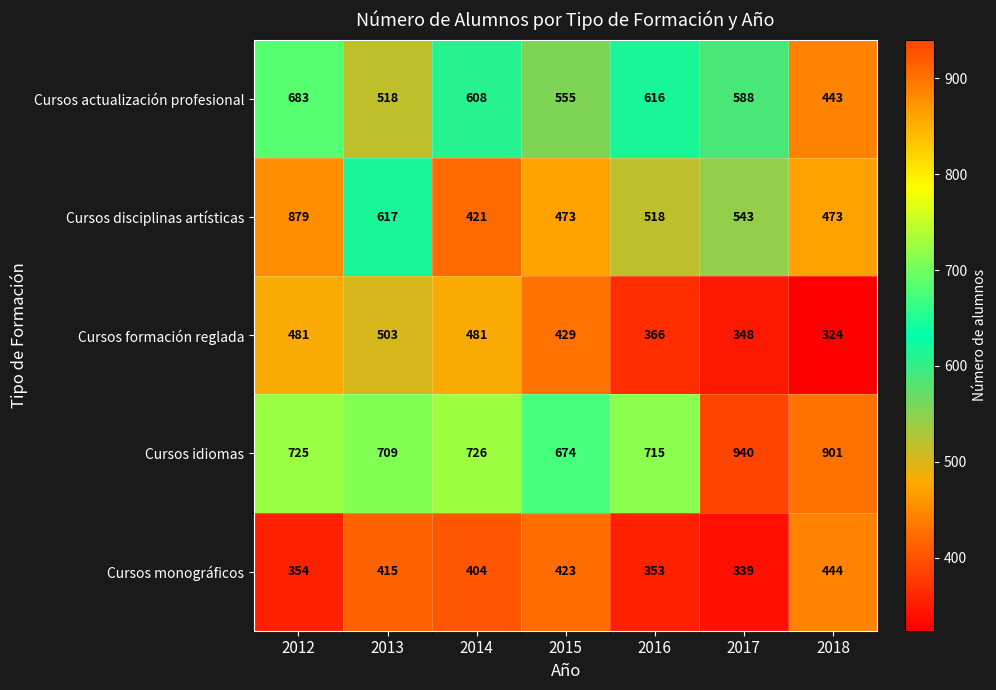

Where is Cursos idiomas nearest to the value 807?

2014